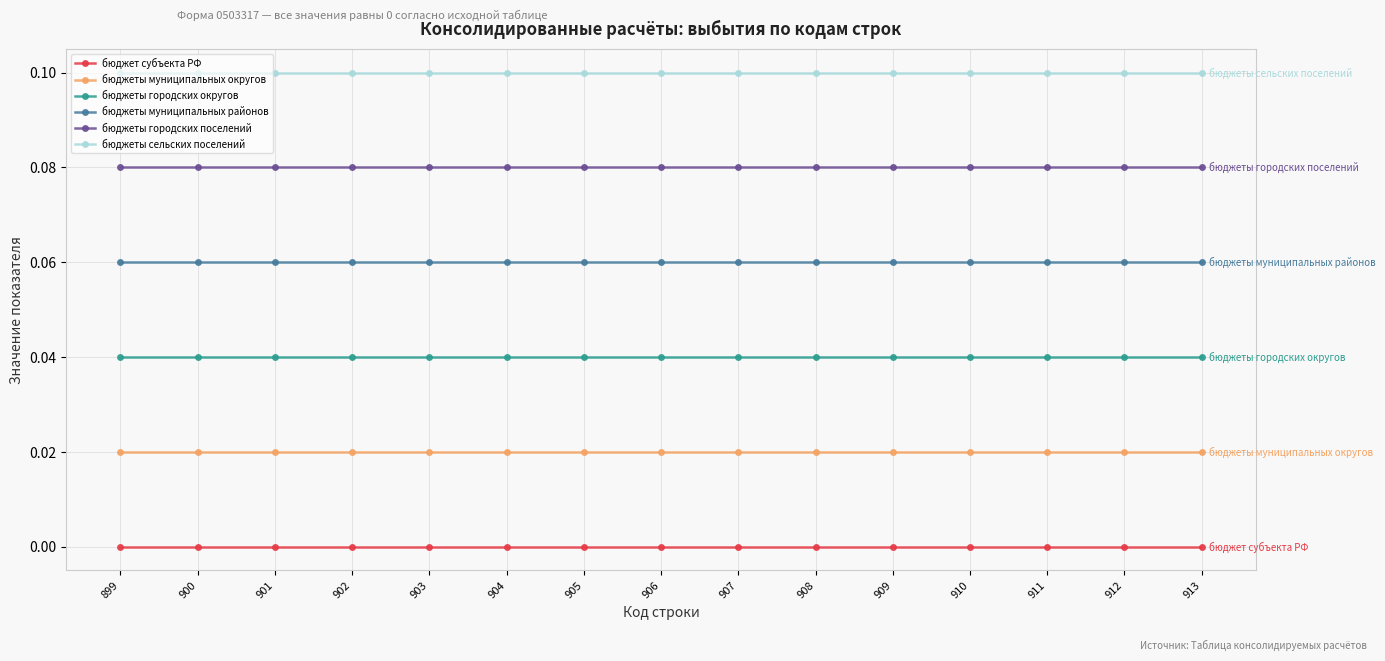

List the series in order of their overall mean, highest first.

бюджеты сельских поселений, бюджеты городских поселений, бюджеты муниципальных районов, бюджеты городских округов, бюджеты муниципальных округов, бюджет субъекта РФ